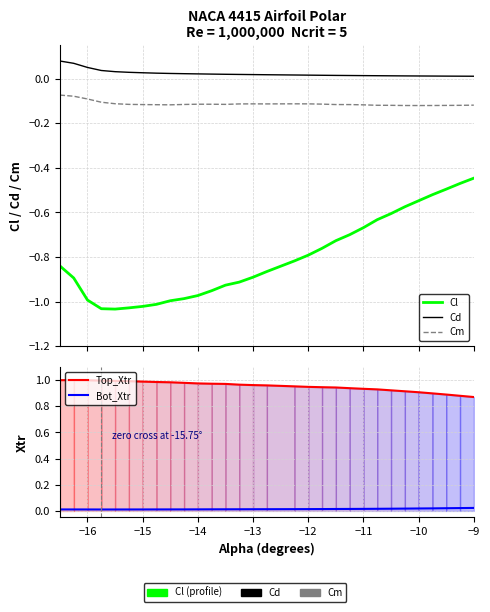

How many distinct data groups are displayed?

5